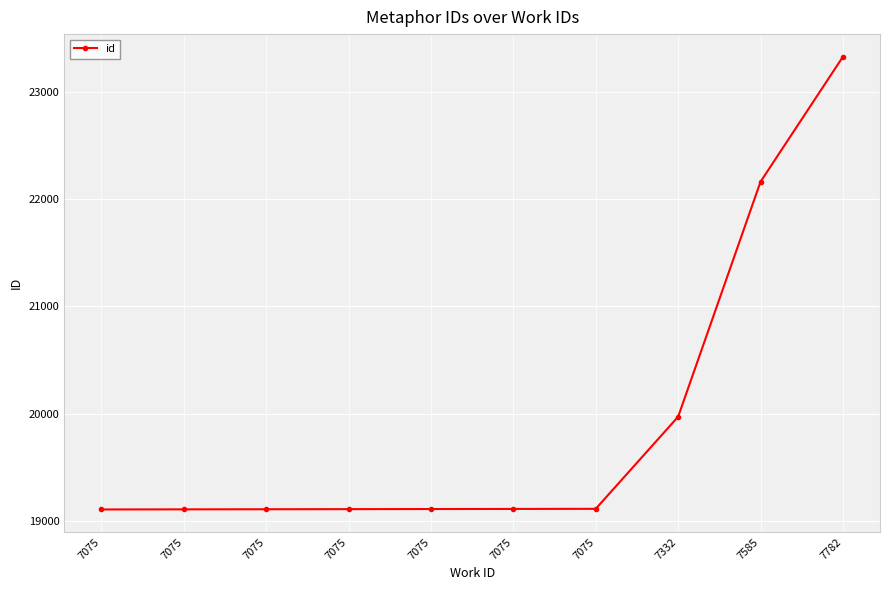

True or false: the data shows 19107 at 7075.

True